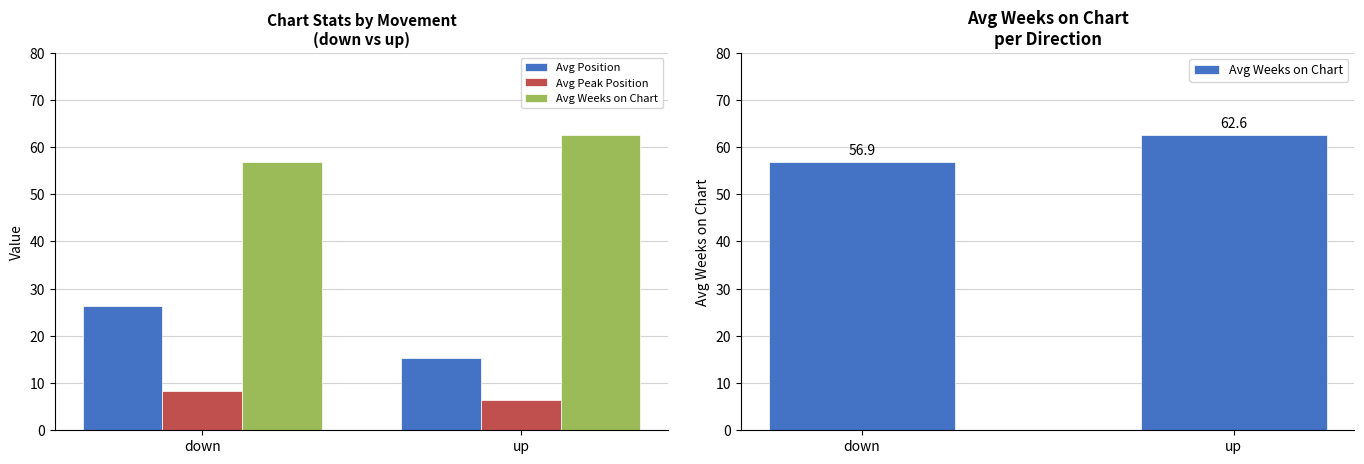

What is the smallest value displayed?

6.5